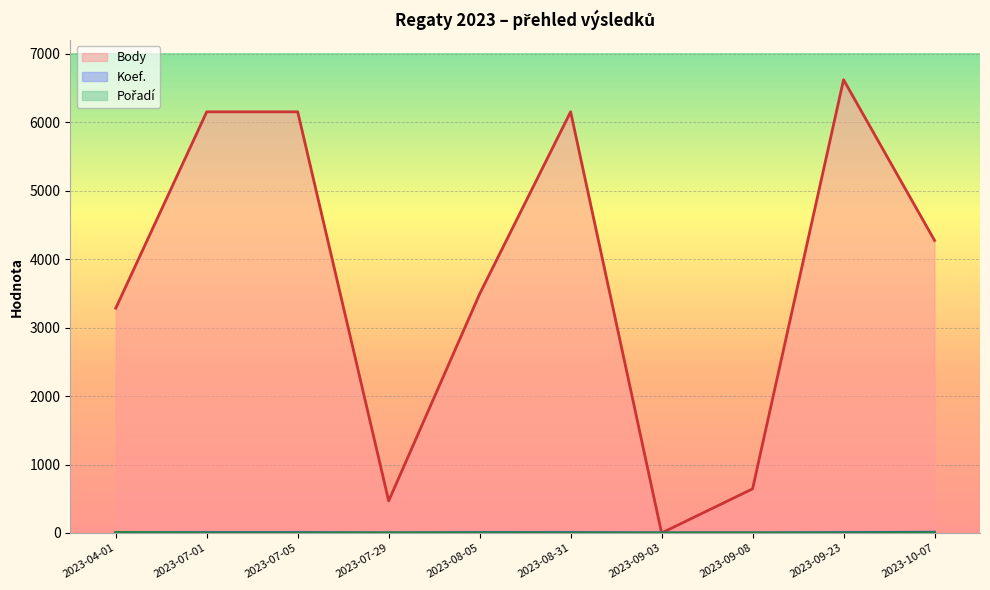

At how many categories does at least one series exceed 2995?

7